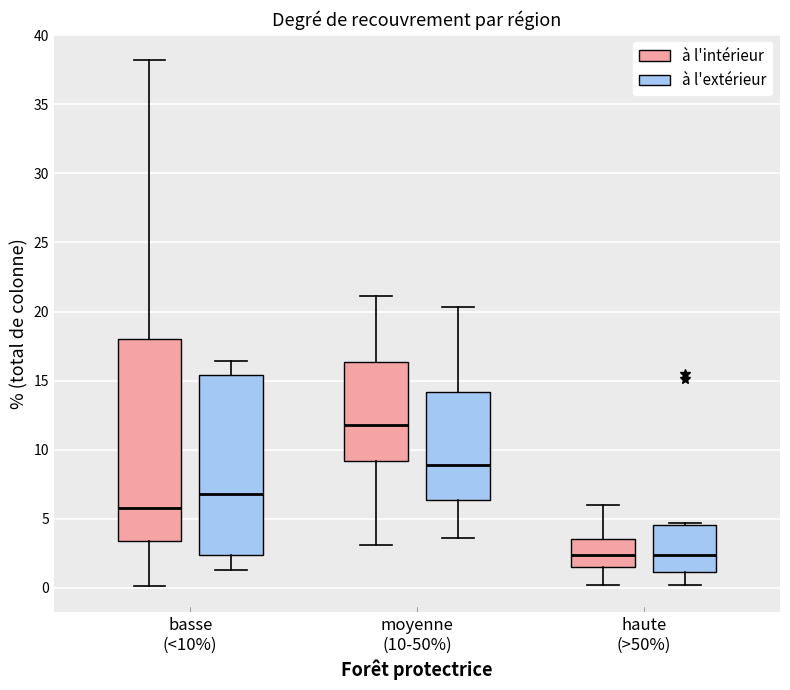

Where does the median line of the box for haute (>50%) (à l'intérieur) sit on the y-axis? The values are not printed on the chart, so give them approximately, as read against the axis.

2.5